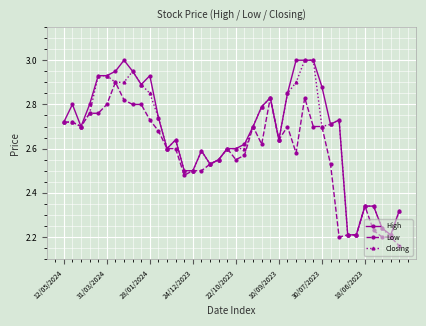

What is the sum of all Closing values?

106.4